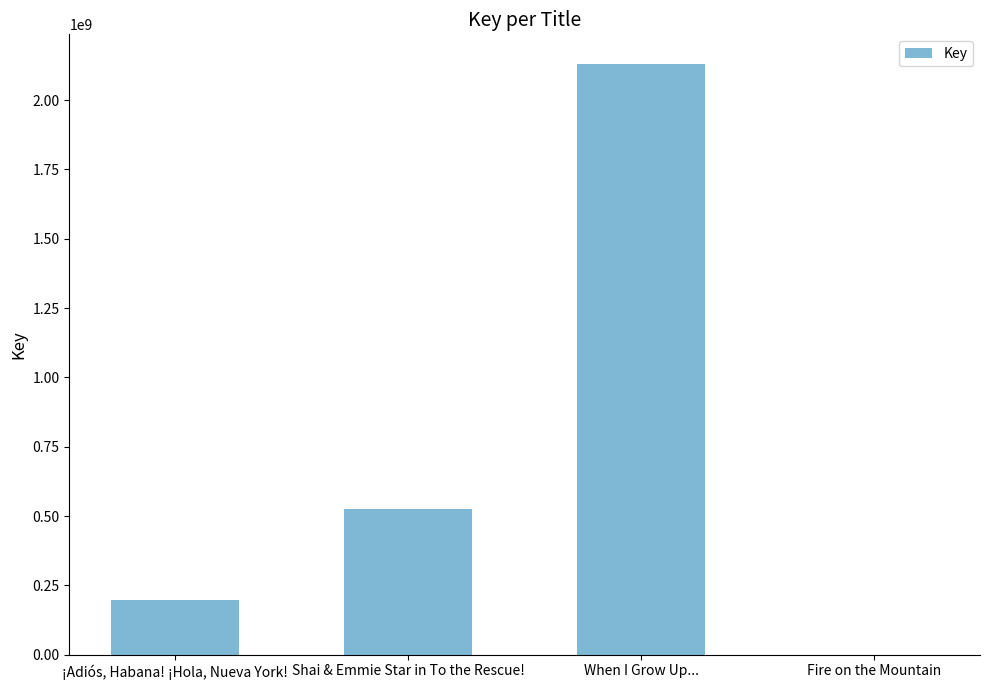

What is the sum of the values at When I Grow Up... and ¡Adiós, Habana! ¡Hola, Nueva York!?

2328148068